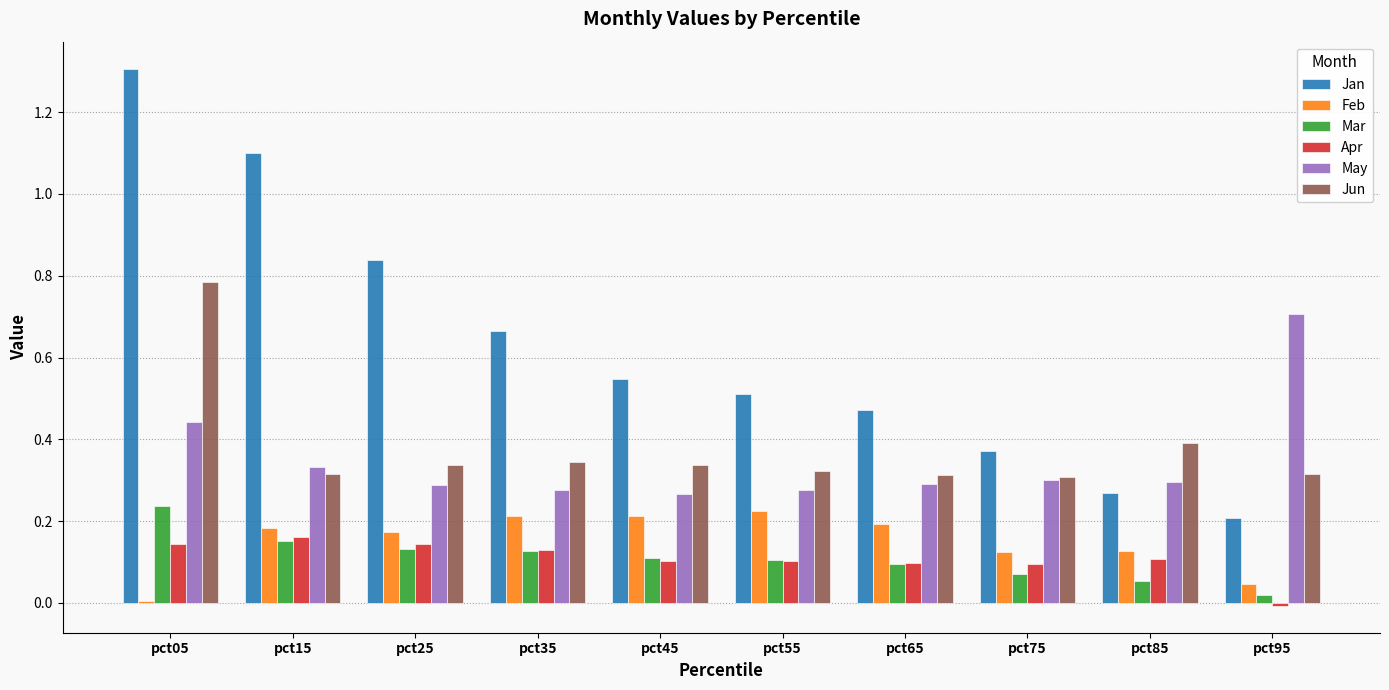

Which series has the widest spread of values?

Jan